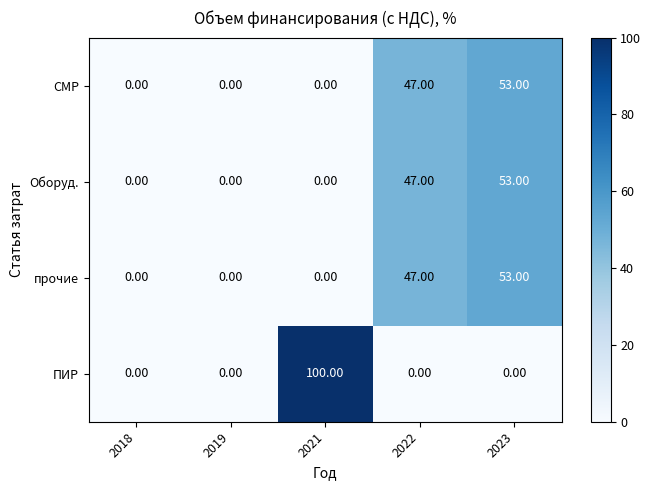

What is the difference between the maximum and minimum values in the Оборуд. series?

53